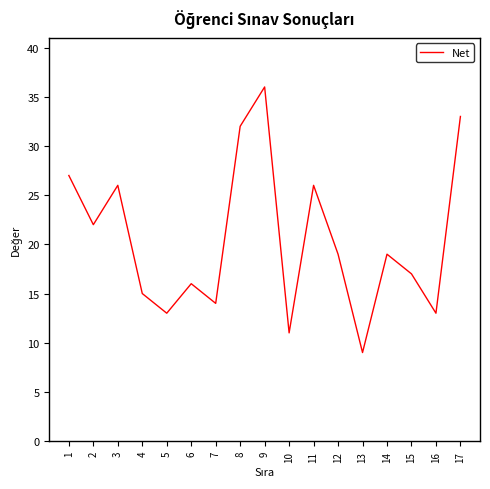

Reading right to left, transcribe all the data shown in this chart.

33	13	17	19	9	19	26	11	36	32	14	16	13	15	26	22	27